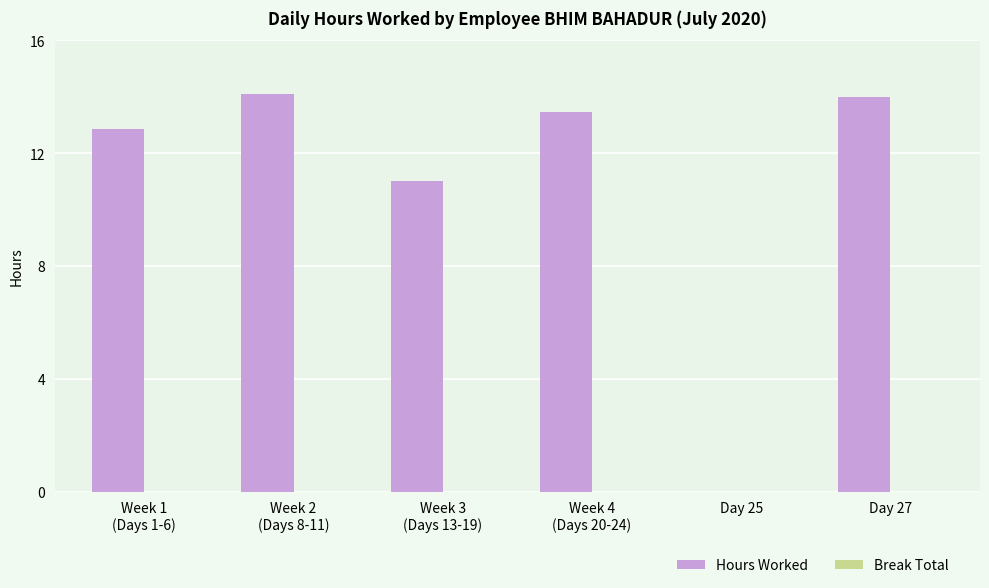

What is the sum of all values?

65.4